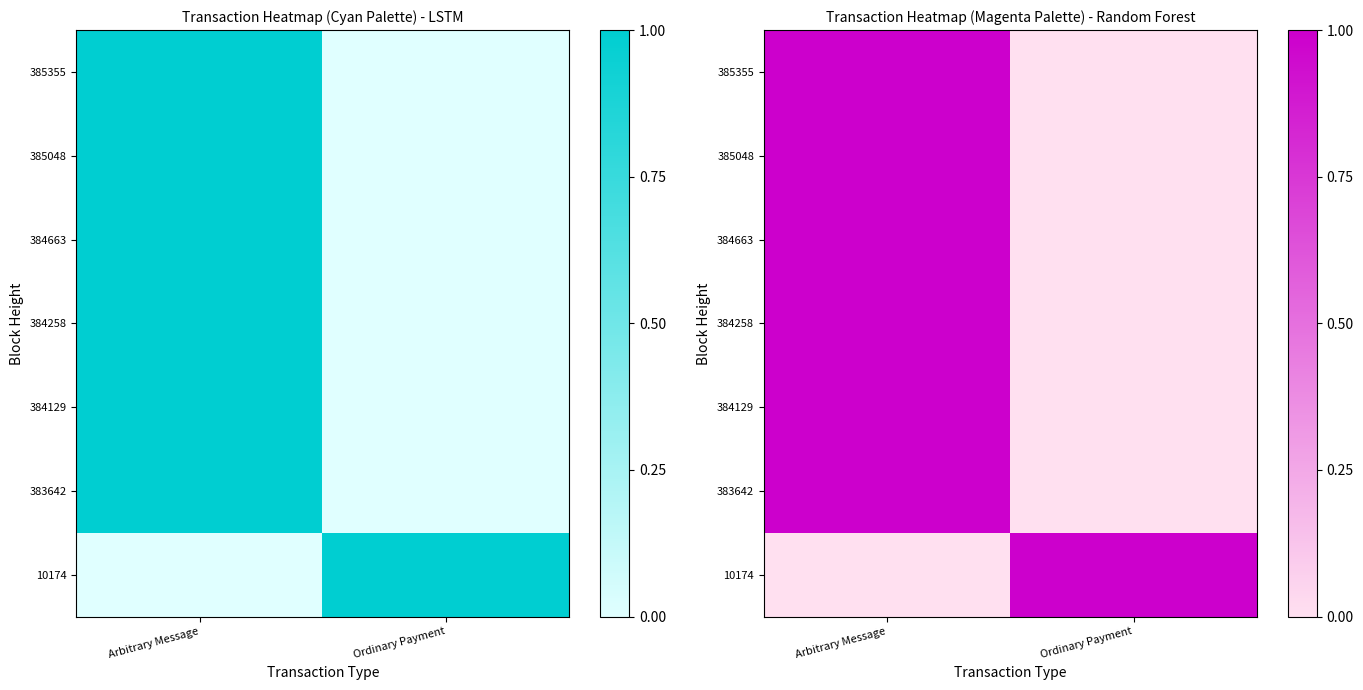

At which category does the chart reach its minimum across all series?

Ordinary Payment